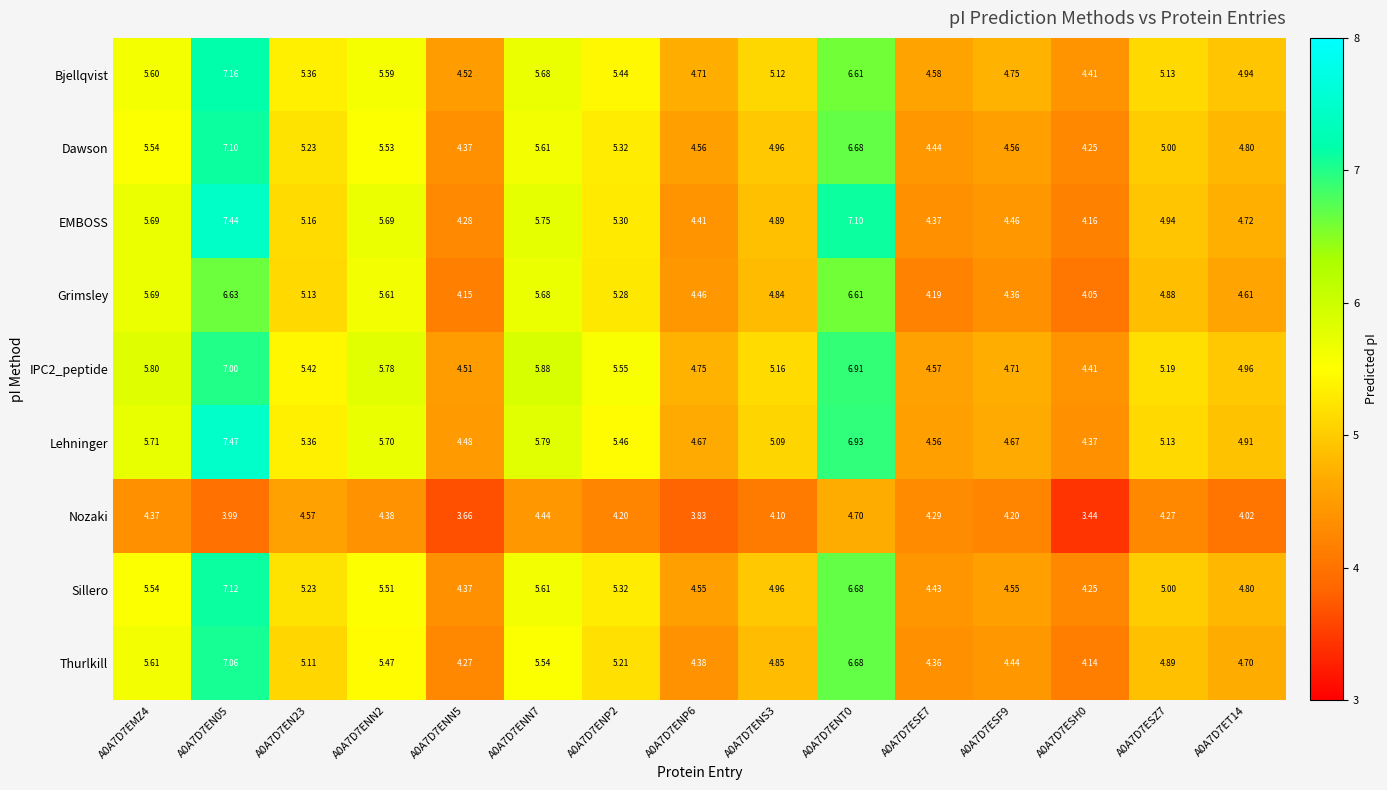

How many distinct data groups are displayed?

9